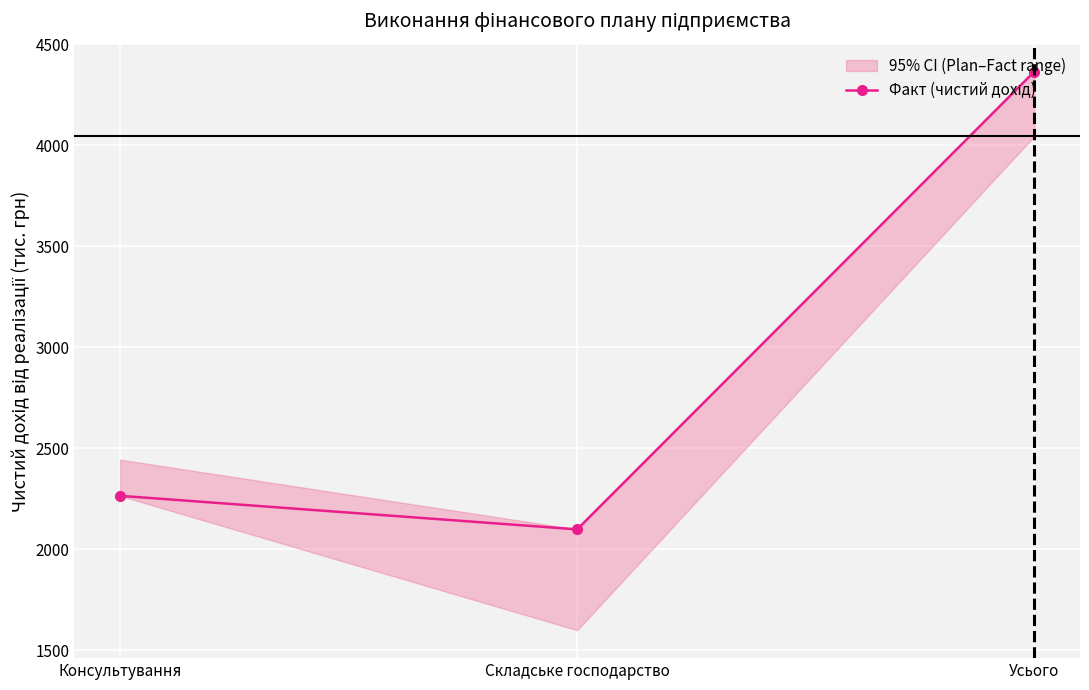

What is the greatest value displayed?

4364